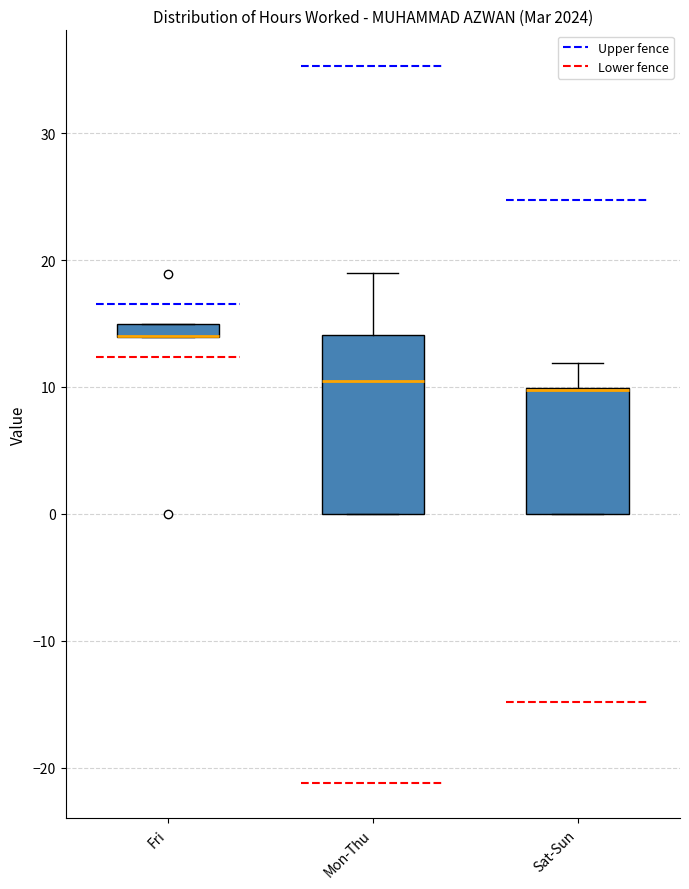

Where is the lower edge of the box for Sat-Sun on the y-axis? The values are not printed on the chart, so give them approximately, as read against the axis.

0